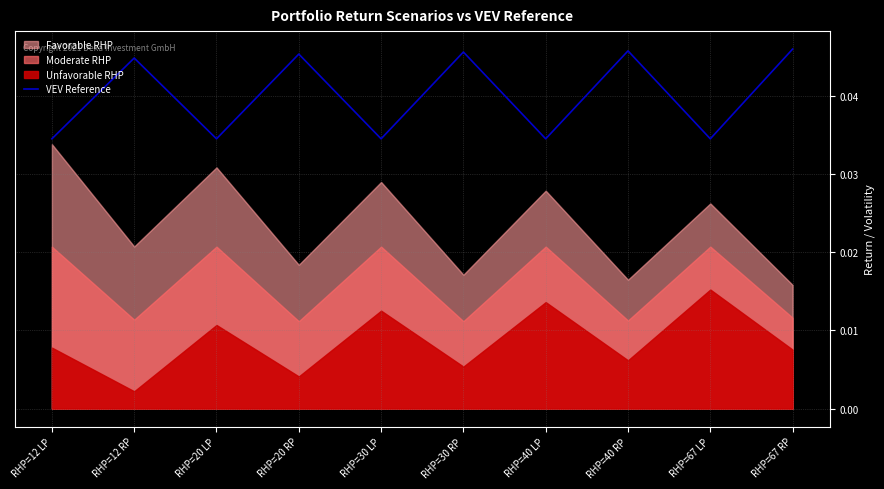

True or false: the data shows 0.1 at RHP=30 RP.

False